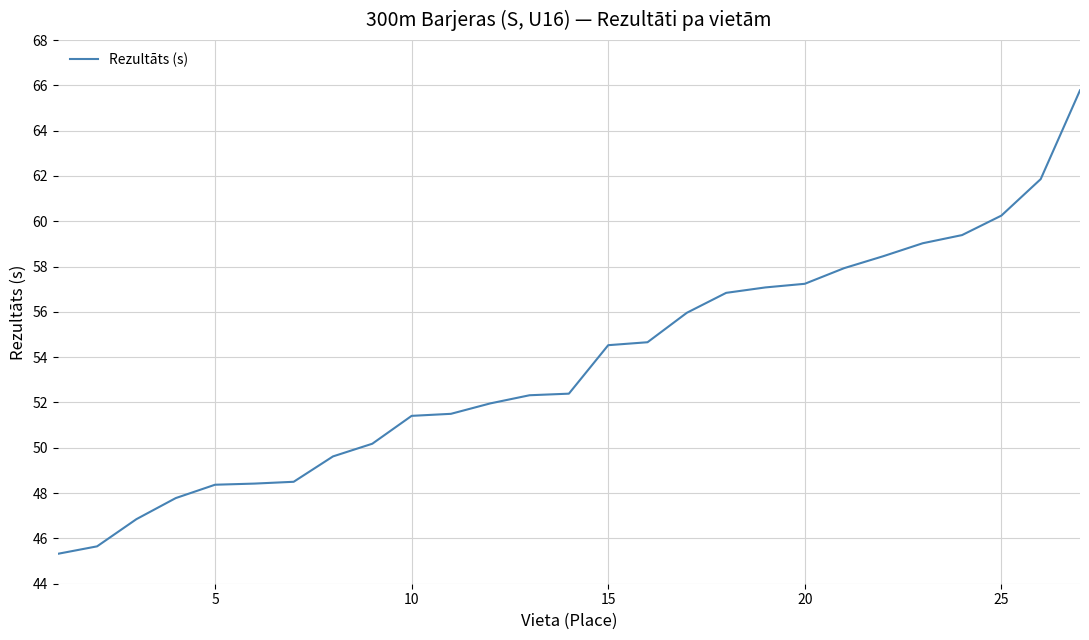

What is the difference between the maximum and minimum values?

20.5